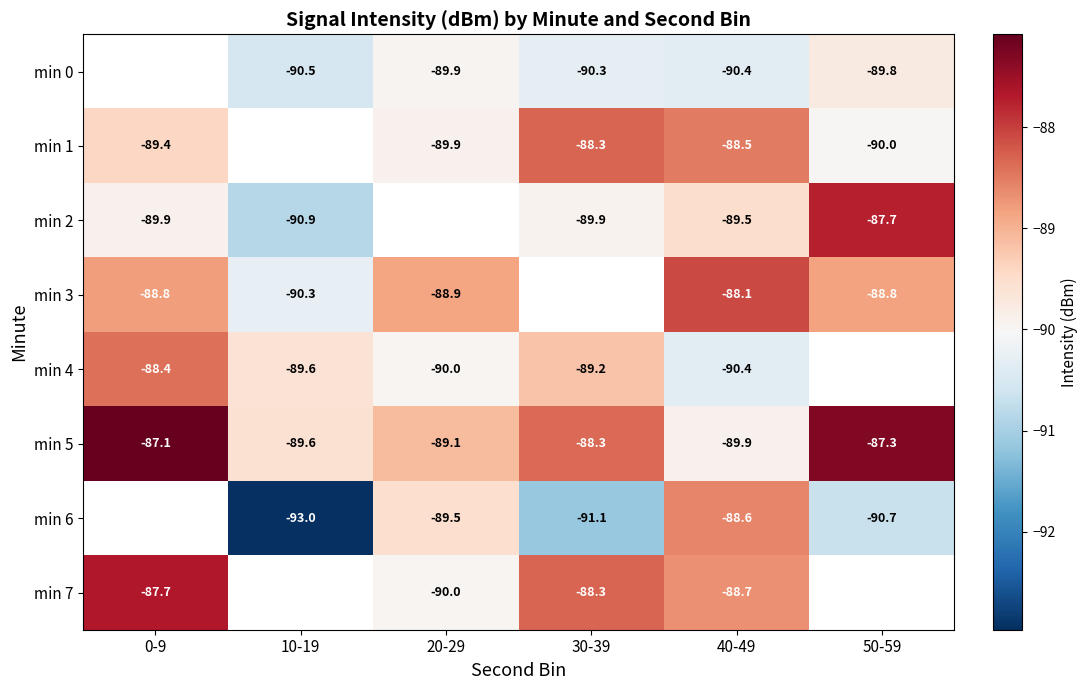

Which has a higher value, 10-19 or 30-39?

30-39